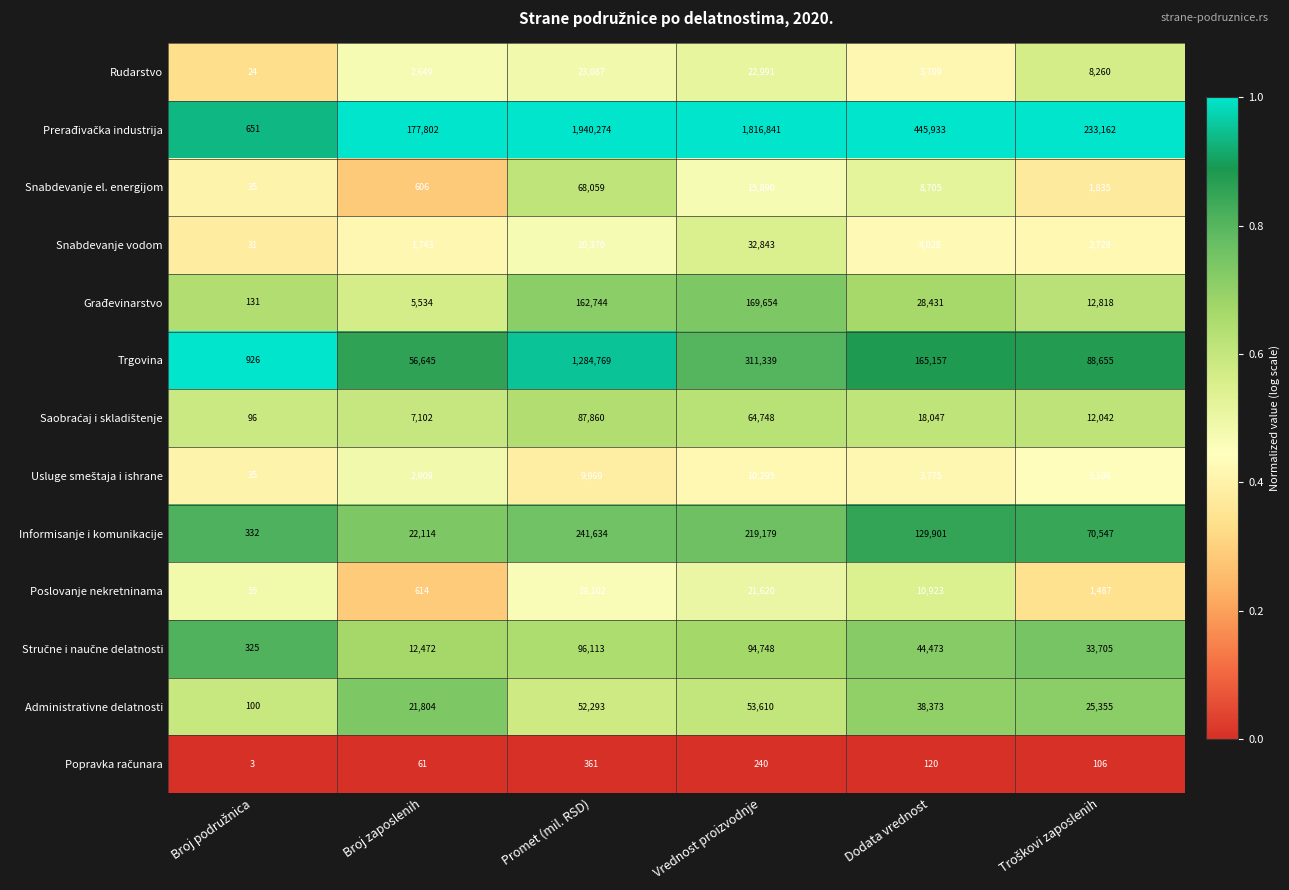

At which category does the chart reach its peak across all series?

Promet (mil. RSD)